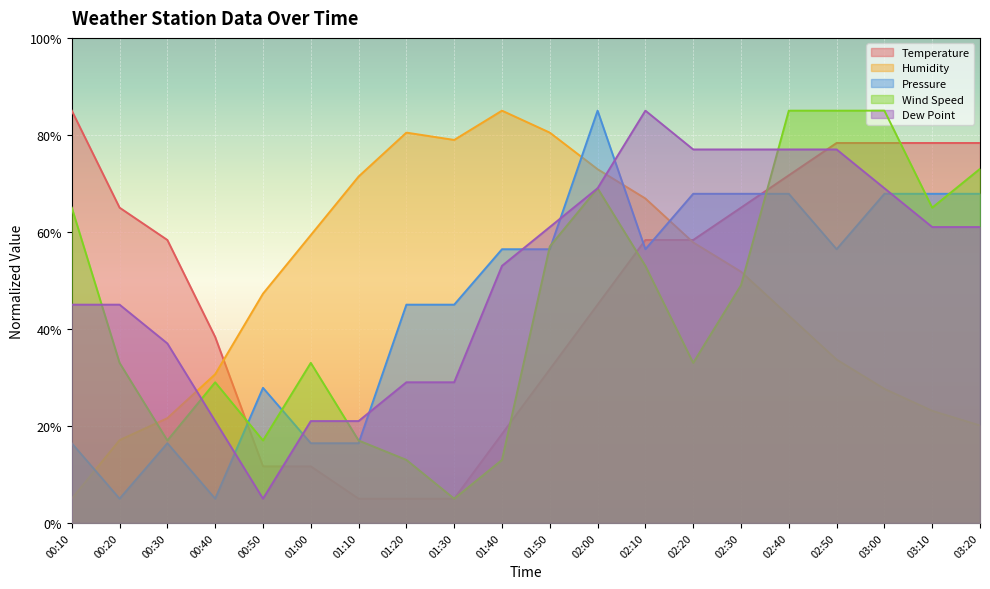

List the series in order of their peak value, highest first.

Temperature, Humidity, Pressure, Wind Speed, Dew Point